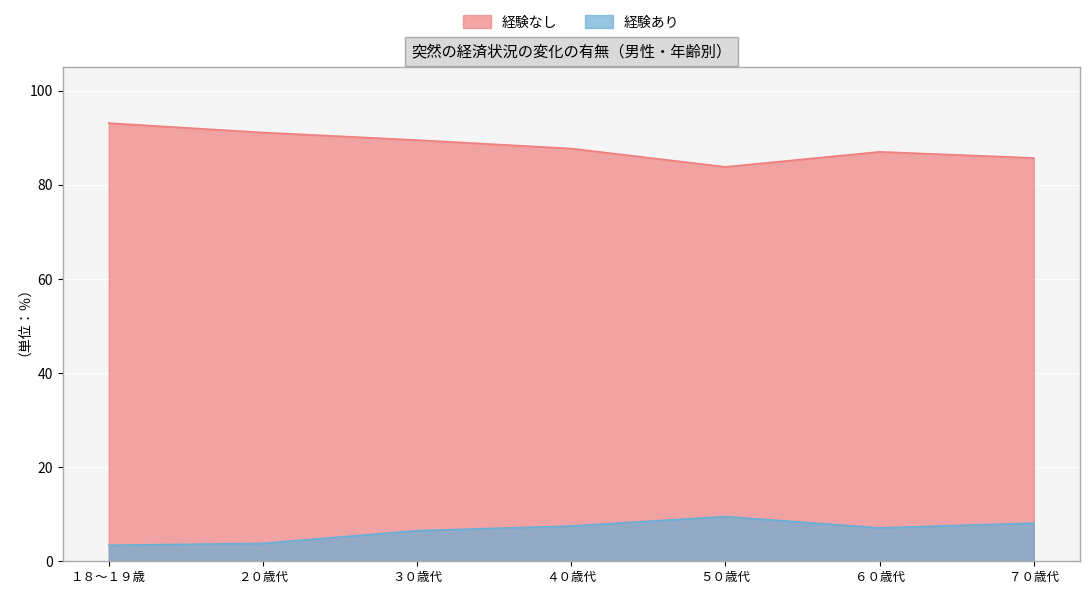

Where is the first local minimum for 経験あり?

６０歳代